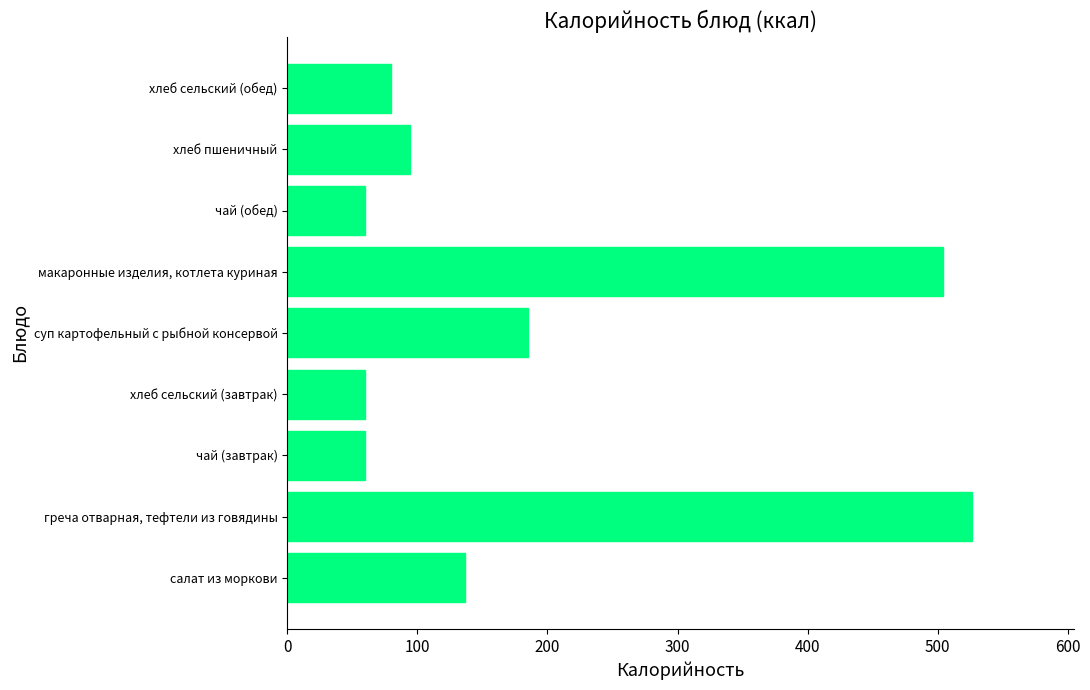

What is the change in value from чай (завтрак) to суп картофельный с рыбной консервой?

+125